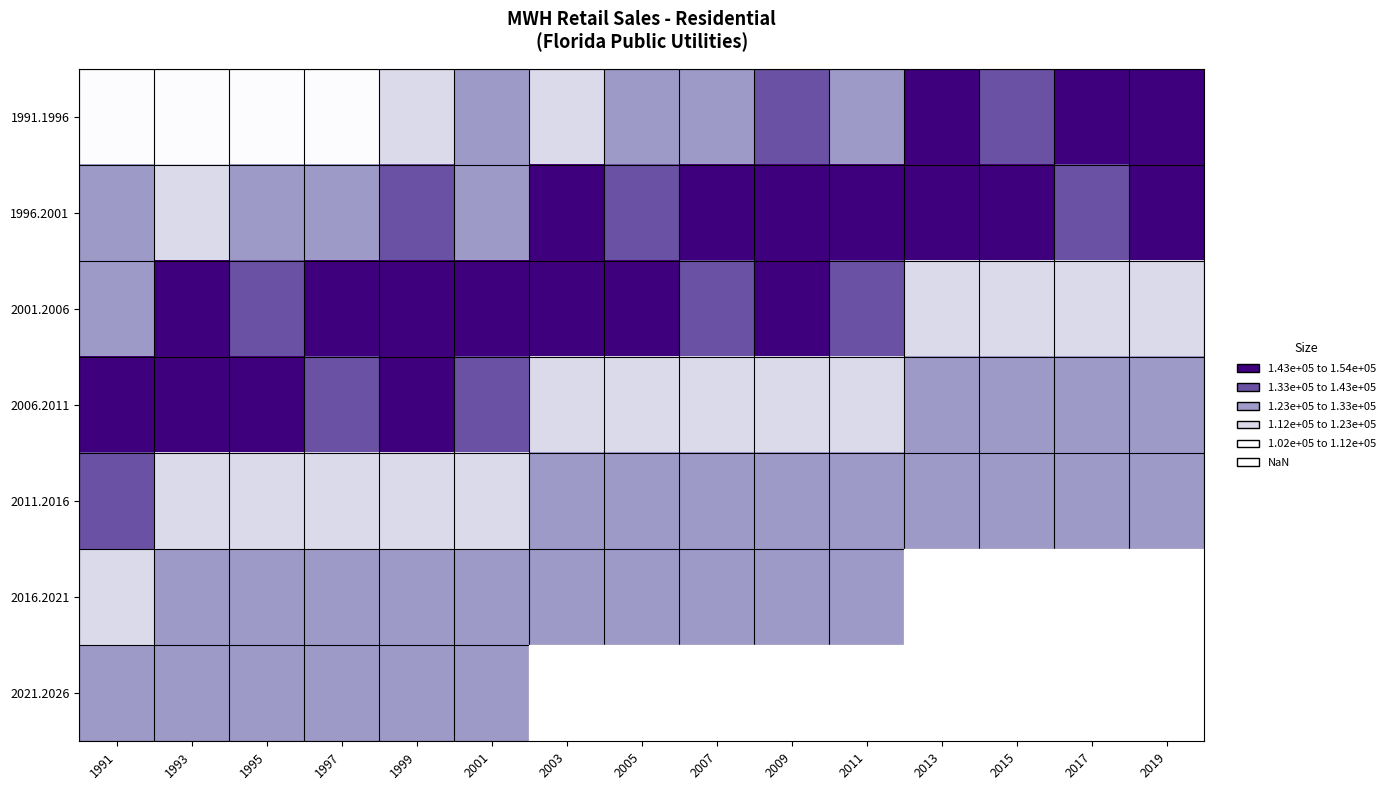

Is it true that 2011.2016 equals 47939.2 at 2005?

False